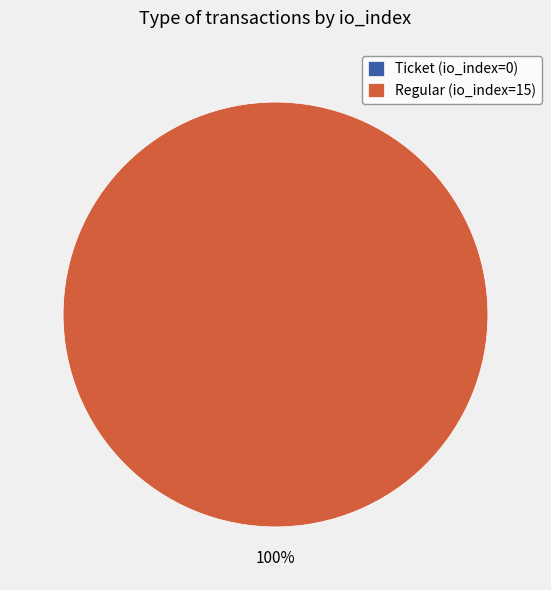

Which category has the biggest portion of the pie?

Regular (io_index=15)